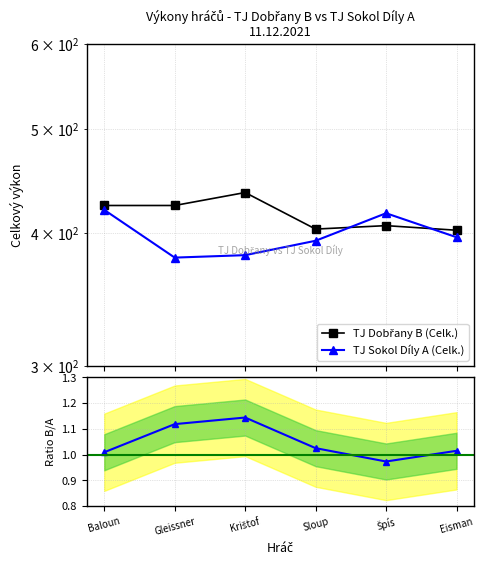

Is it true that Ratio (B/A) equals 1.0 at Sloup?

True